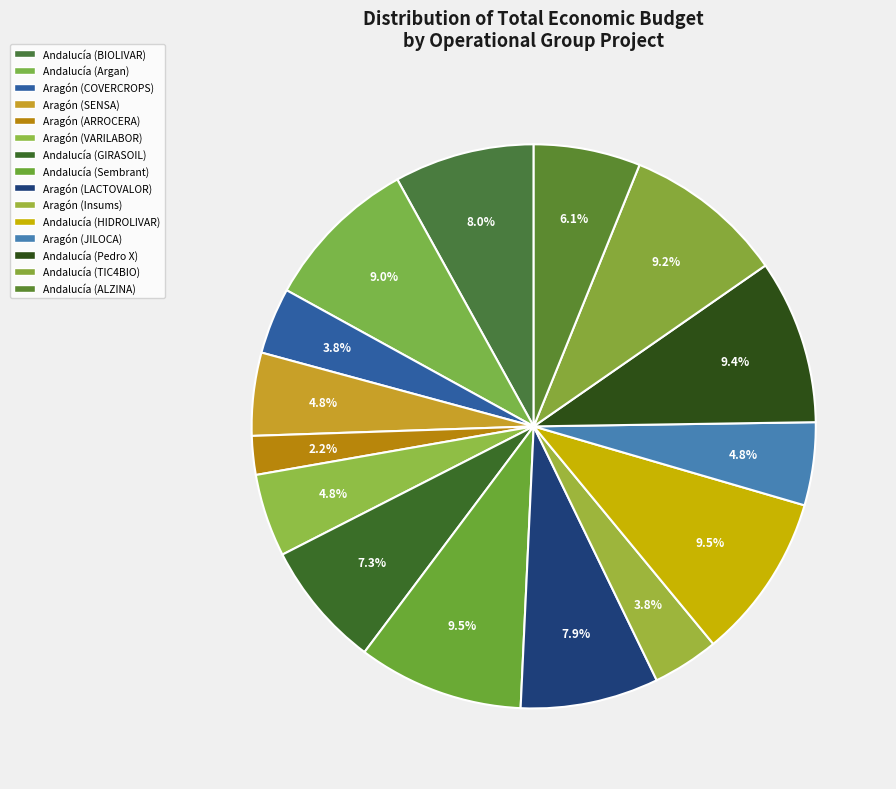

How many slices are in this pie chart?

15